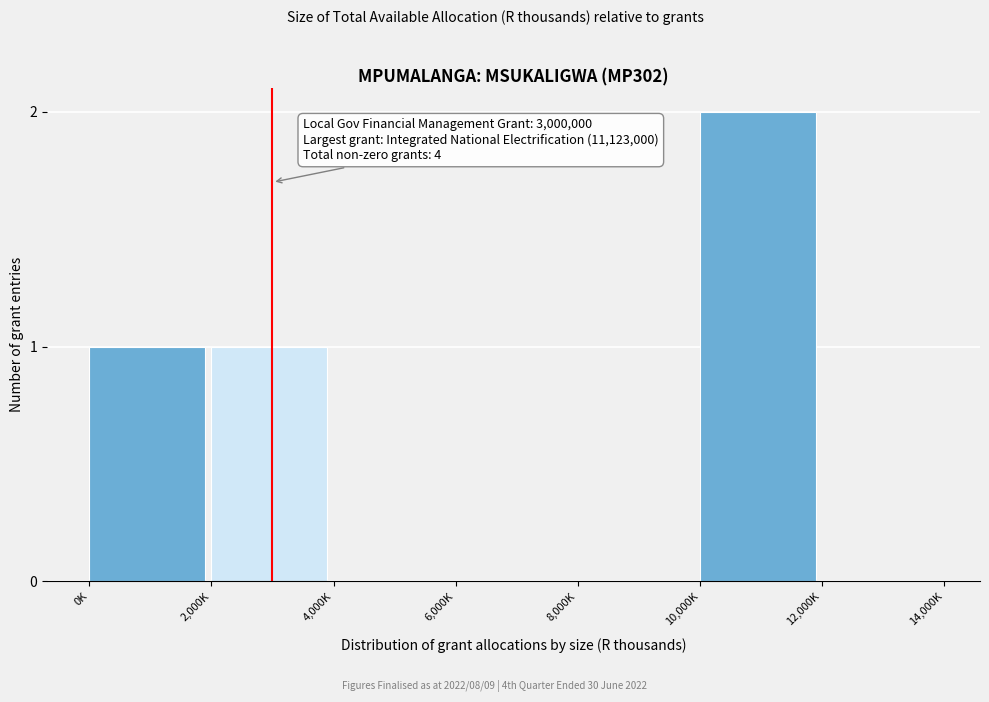

Reading left to right, list all the values displayed in this chart.

0K=1	2,000K=1	4,000K=0	6,000K=0	8,000K=0	10,000K=2	12,000K=0